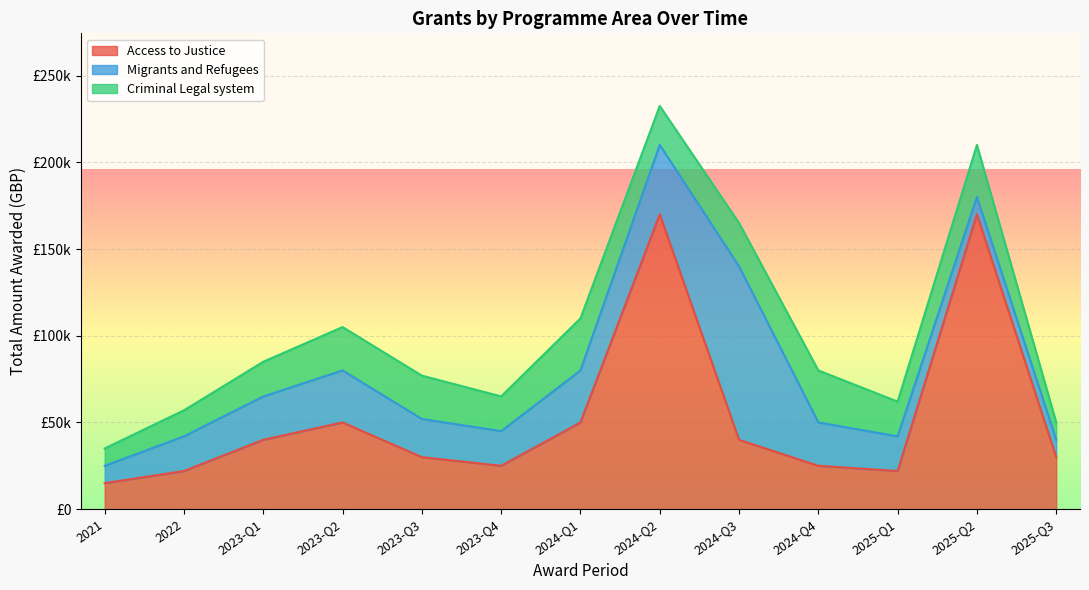

Rank the series by their maximum value, from lowest to highest.

Criminal Legal system, Migrants and Refugees, Access to Justice